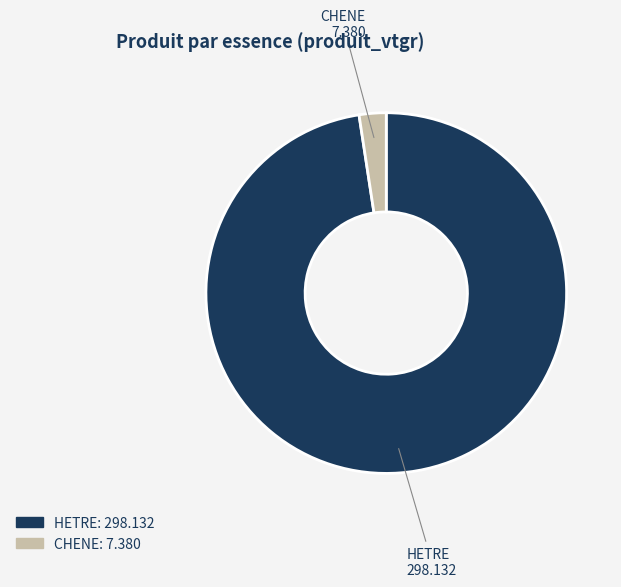

Approximately how many times larger is the value at HETRE compared to CHENE?

41.4